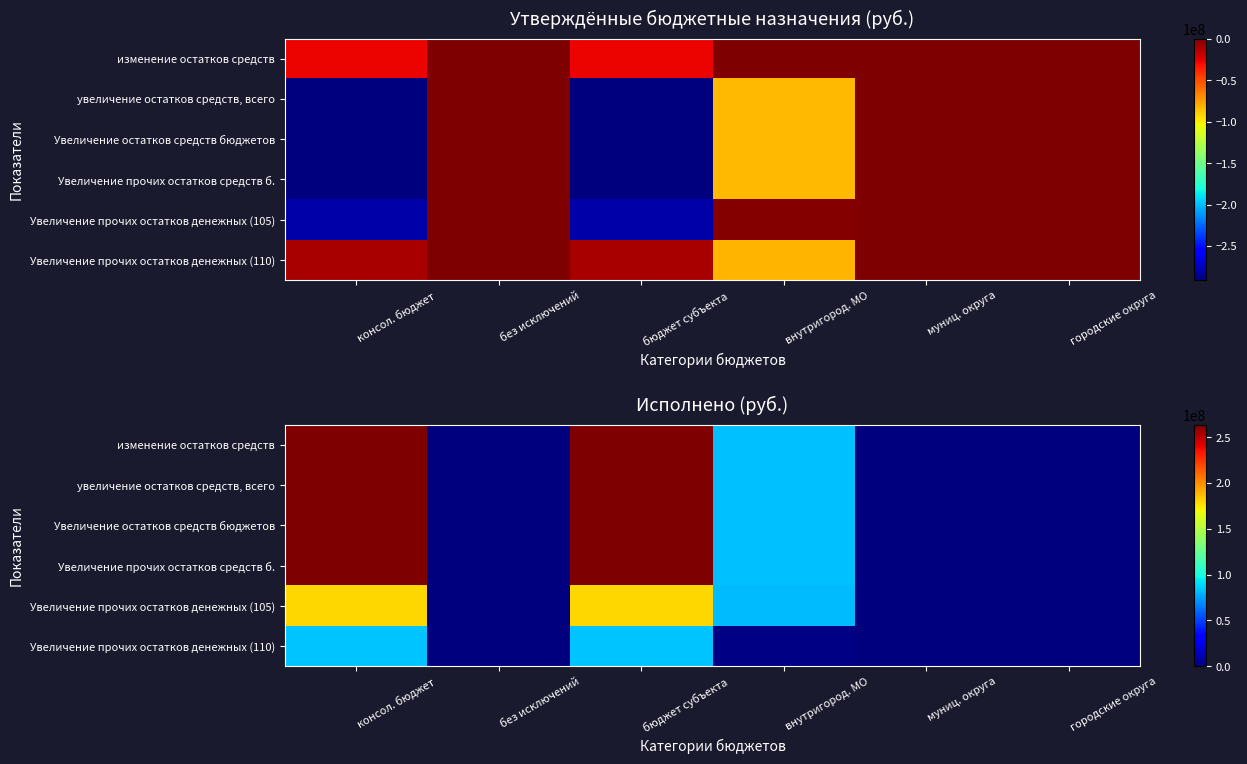

What is the maximum value shown in the chart?

263489381.8